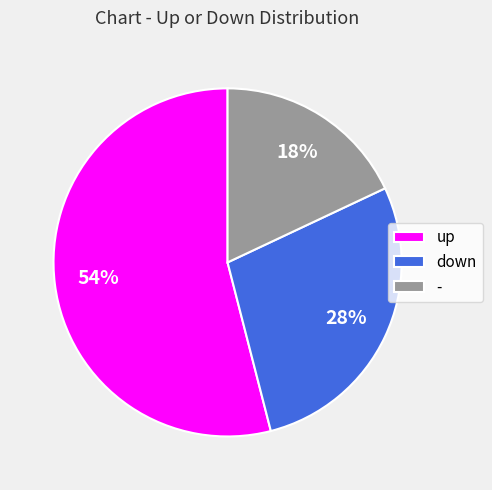

Rank the categories by value from lowest to highest.

-, down, up